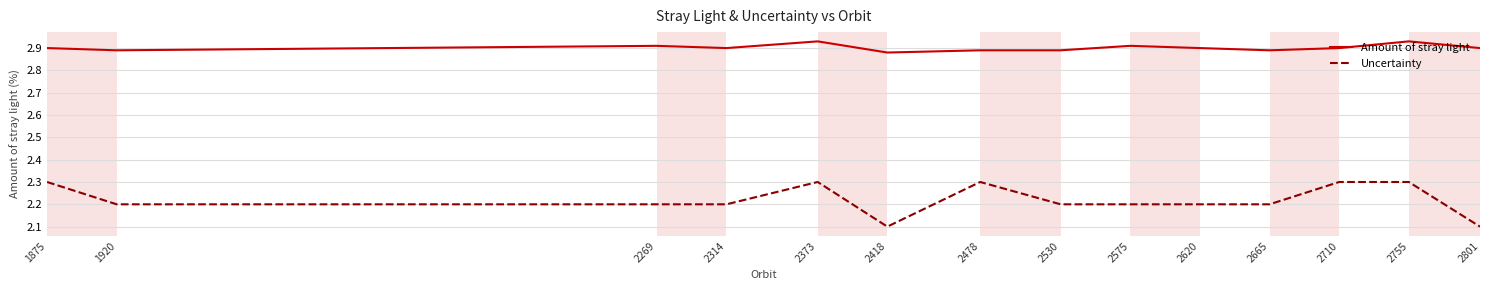

True or false: Amount of stray light has more than 0 points higher than both neighbors.

True